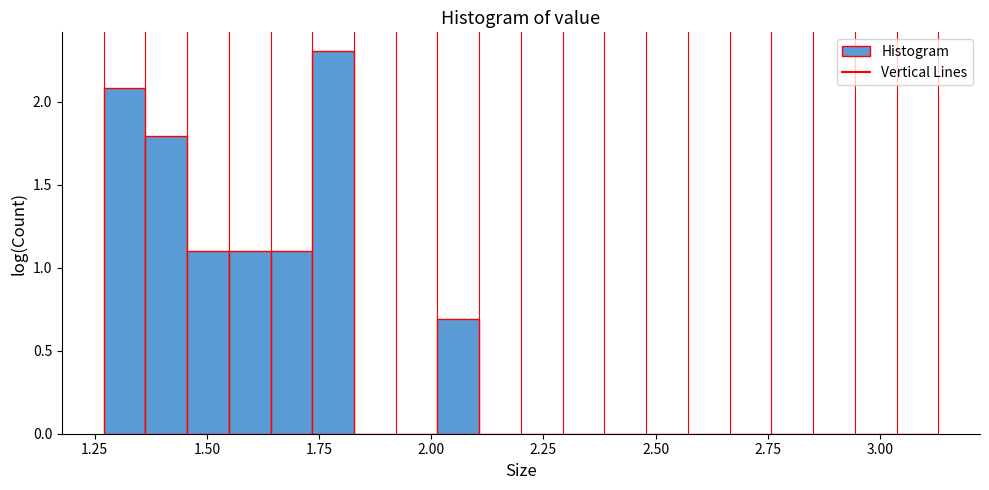

Read against the x-axis, roughly where is the centre of the tallest bar?

1.80